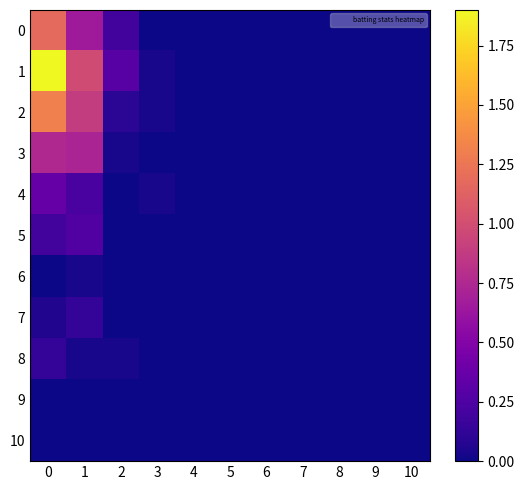

At how many categories does at least one series exceed 0?

4